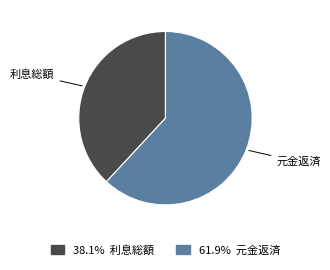

How many slices are in this pie chart?

2